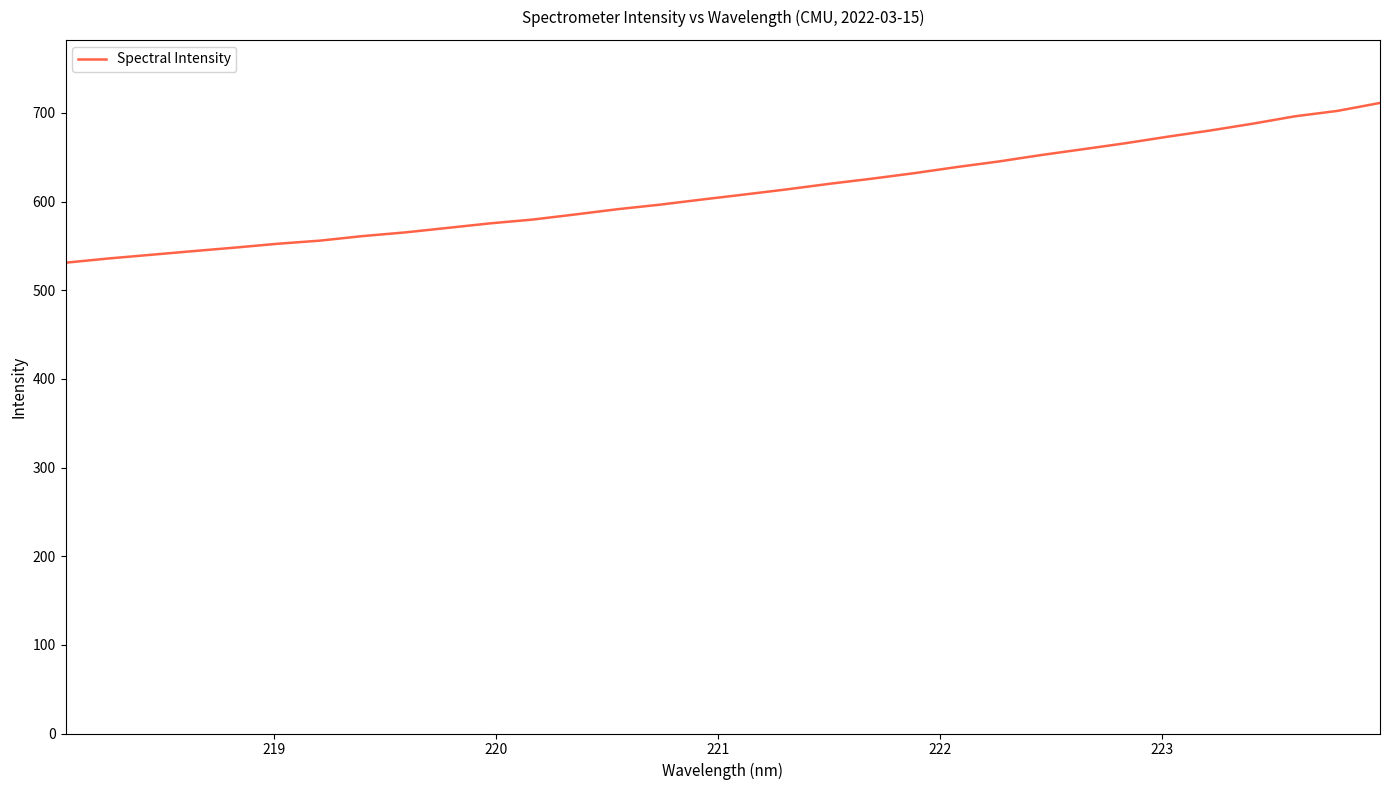

How many lines are shown in the chart?

1